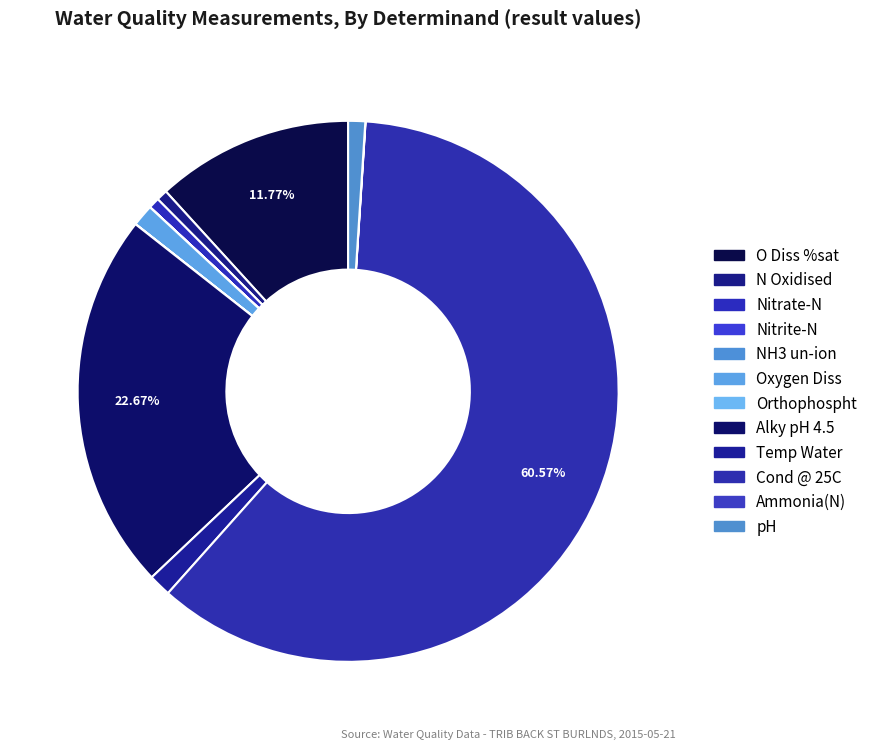

Which category accounts for the majority?

Cond @ 25C